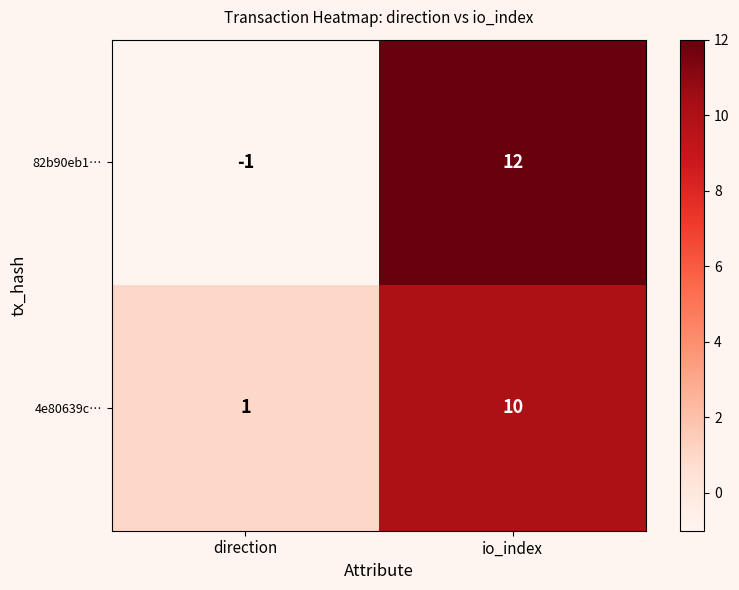

Which series changed the most between direction and io_index?

82b90eb1…